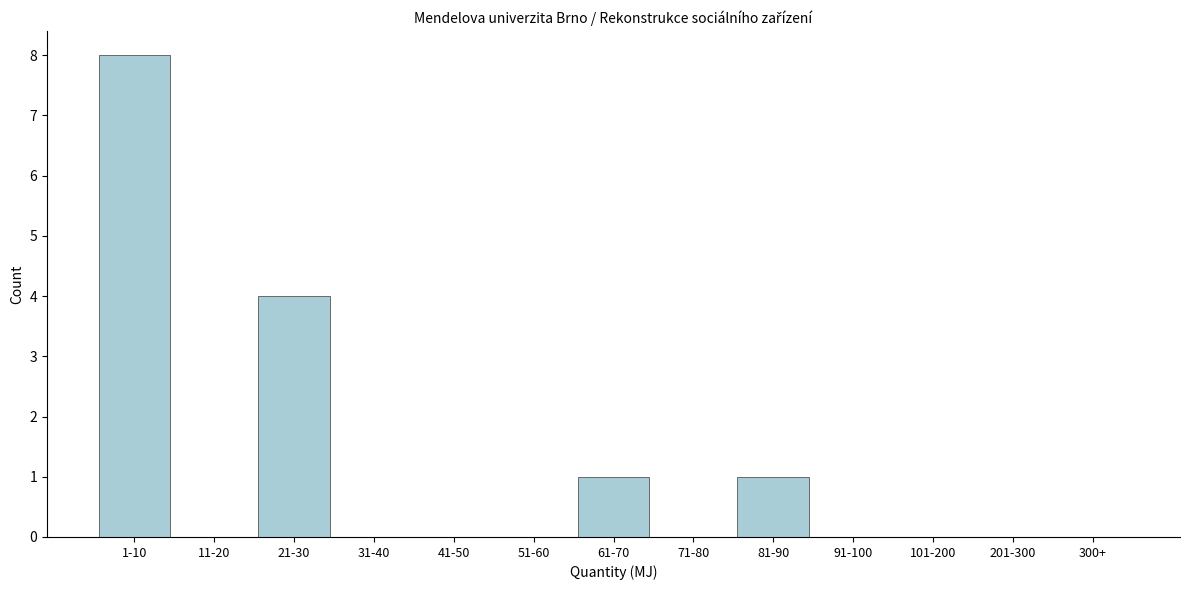

Reading left to right, what are all the values shown in this chart?

1-10=8	11-20=0	21-30=4	31-40=0	41-50=0	51-60=0	61-70=1	71-80=0	81-90=1	91-100=0	101-200=0	201-300=0	300+=0